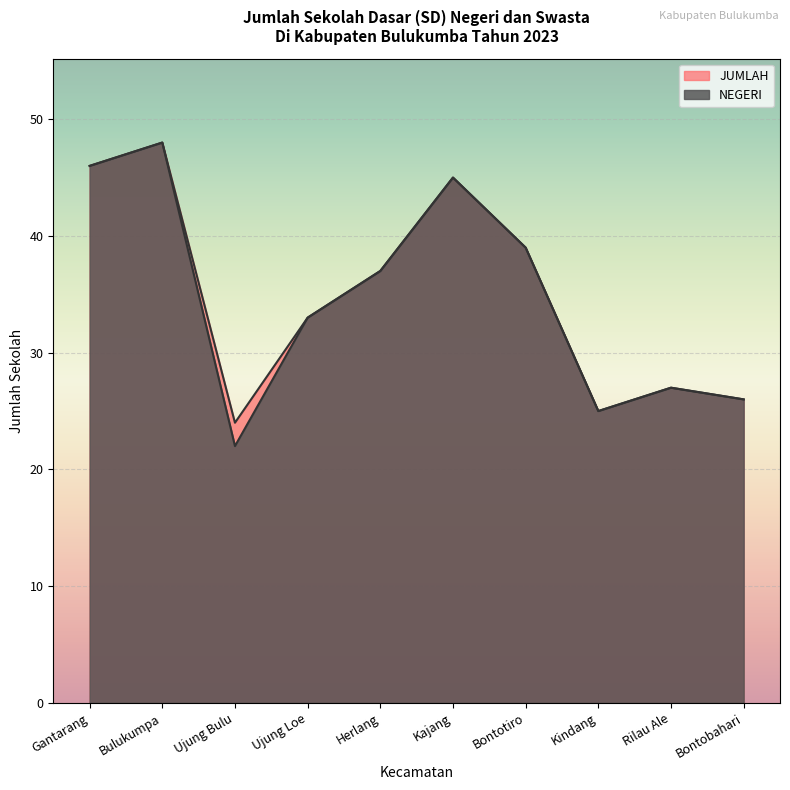

At which category is the sum across all series the highest?

Bulukumpa